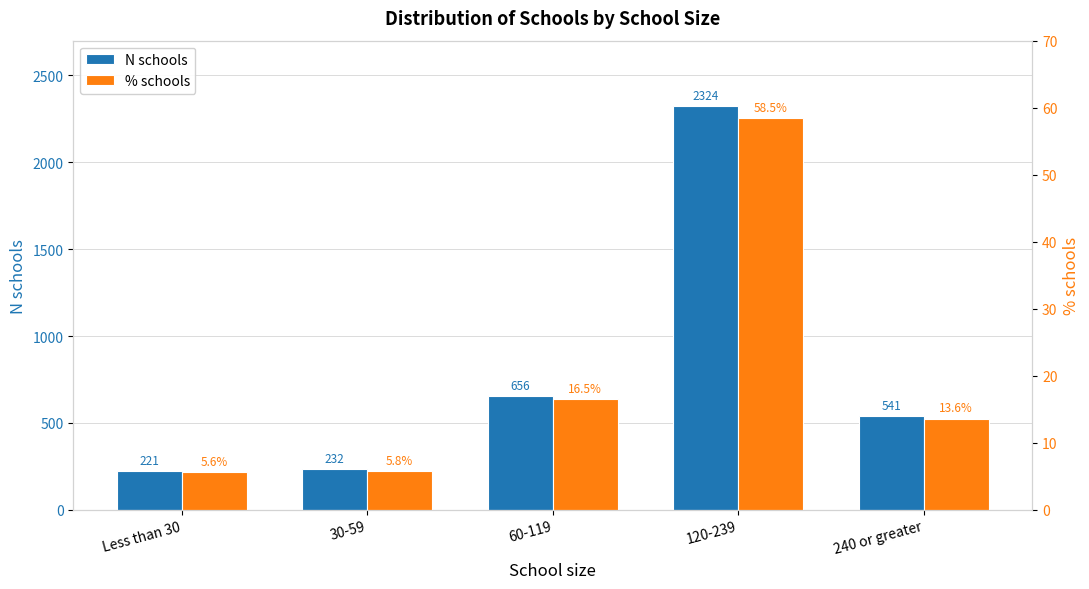

Reading left to right, extract all data points from this chart.

N schools: 221.0	232.0	656.0	2324.0	541.0
% schools: 5.6	5.8	16.5	58.5	13.6